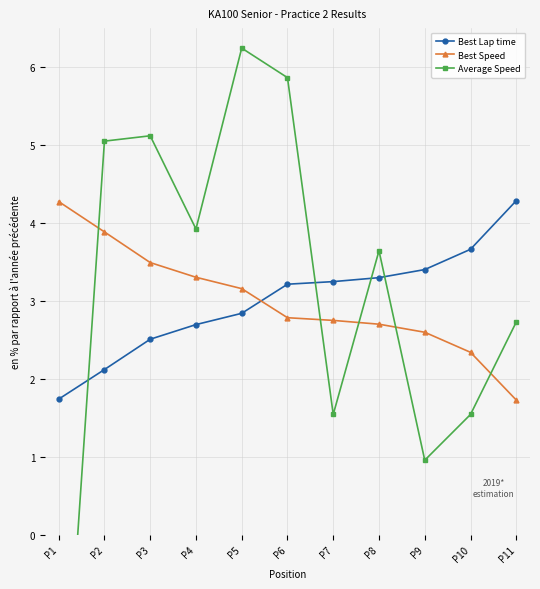

What is the value of the Average Speed point at the 9th from the left?

1.0